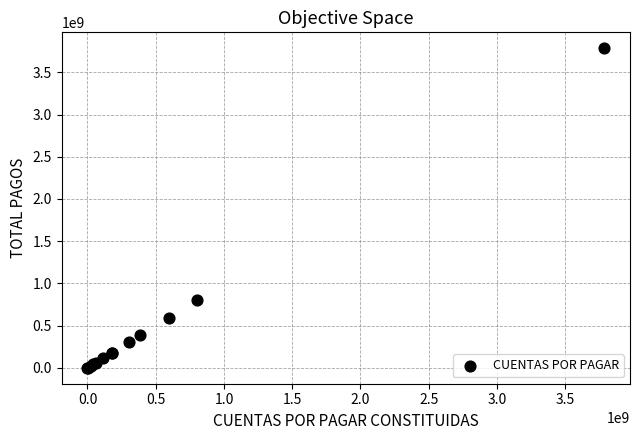

What Y value in the scatter plot is closest to 1892250348?

799877804.0